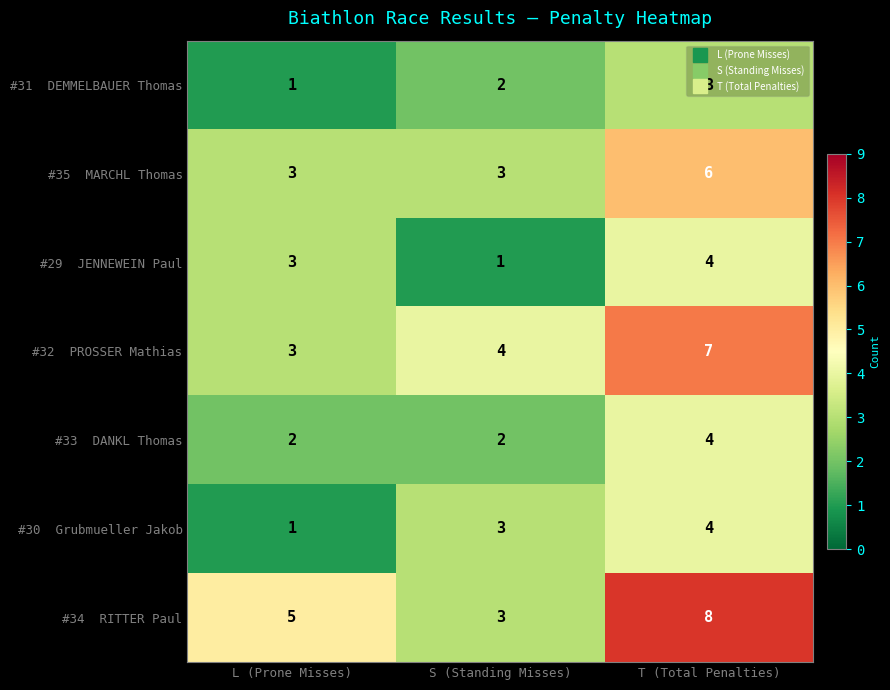

At which category is the sum across all series the highest?

T (Total Penalties)